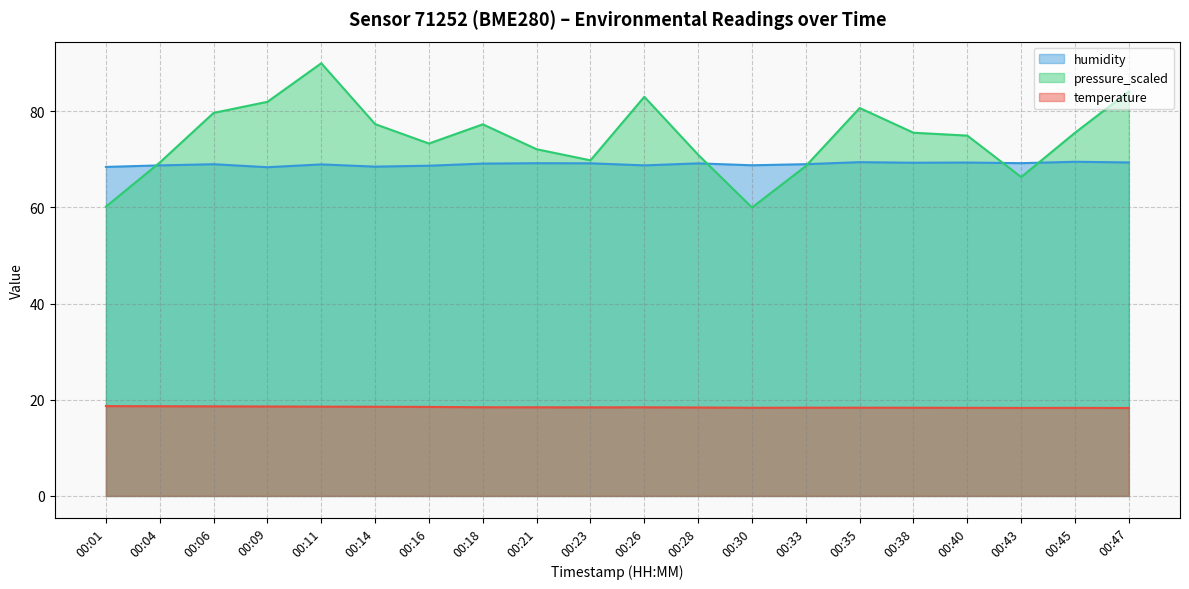

At which category is the sum across all series the highest?

00:11